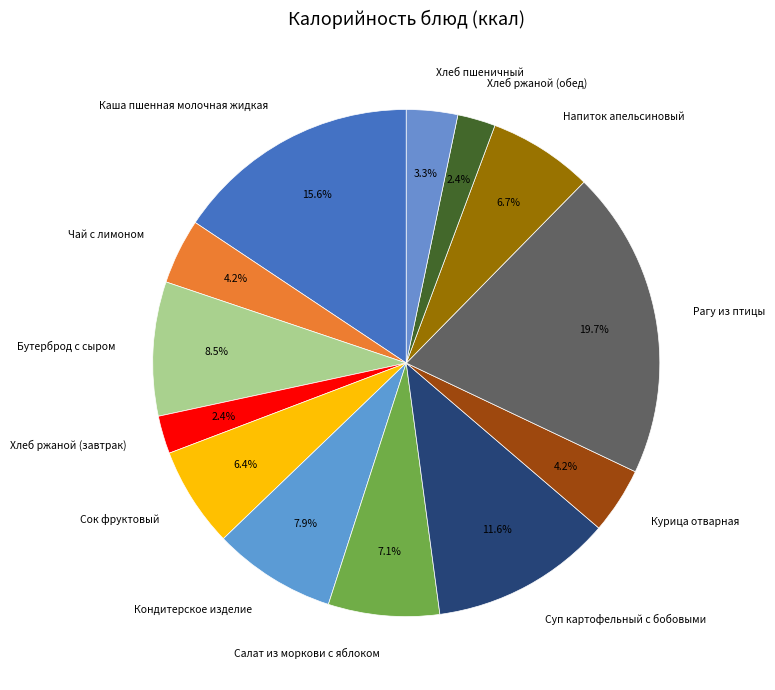

How many slices are in this pie chart?

13